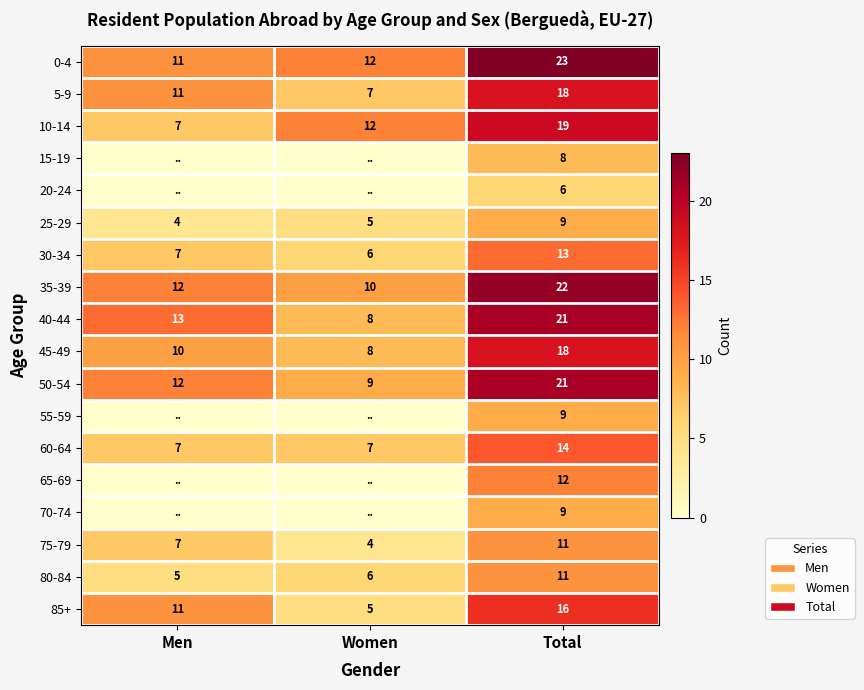

Where is 25-29 nearest to the value 6?

Women